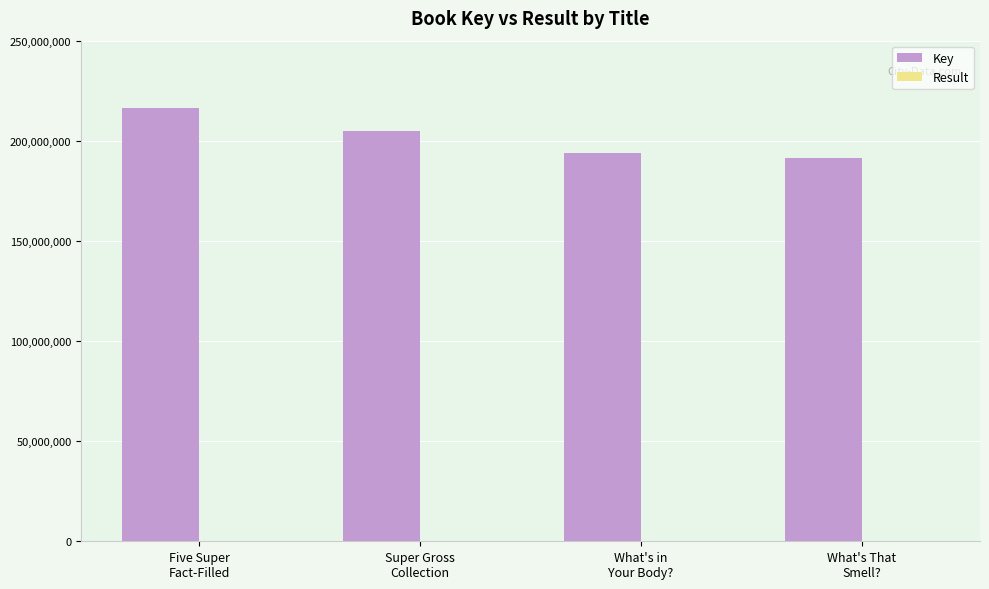

At which category is the sum across all series the highest?

Five Super
Fact-Filled